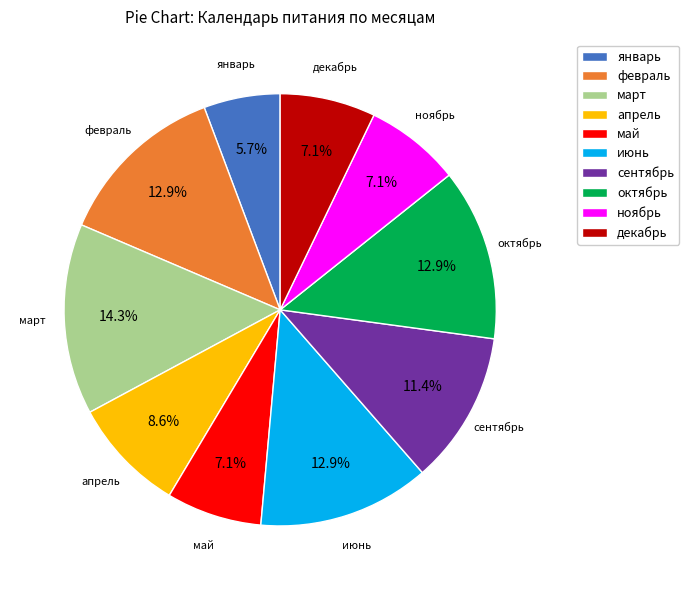

Which has a higher value, январь or декабрь?

декабрь